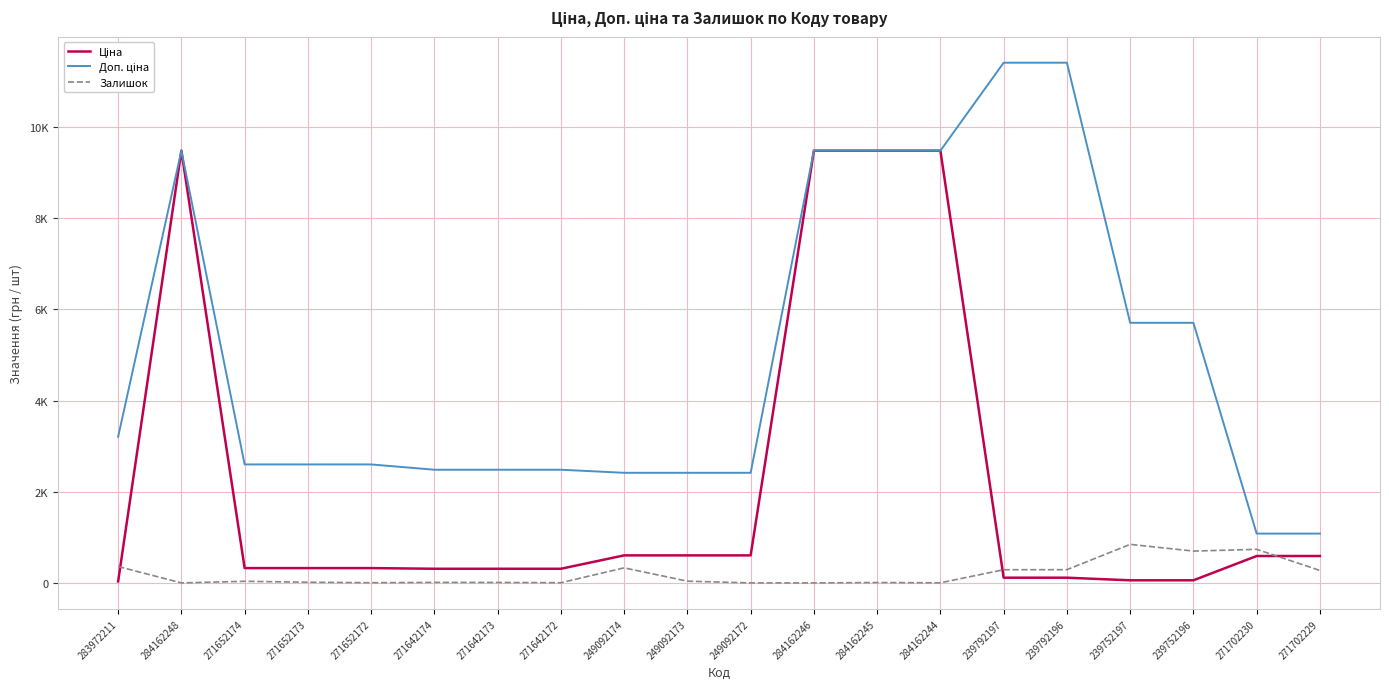

True or false: Ціна and Доп. ціна intersect in this chart.

False